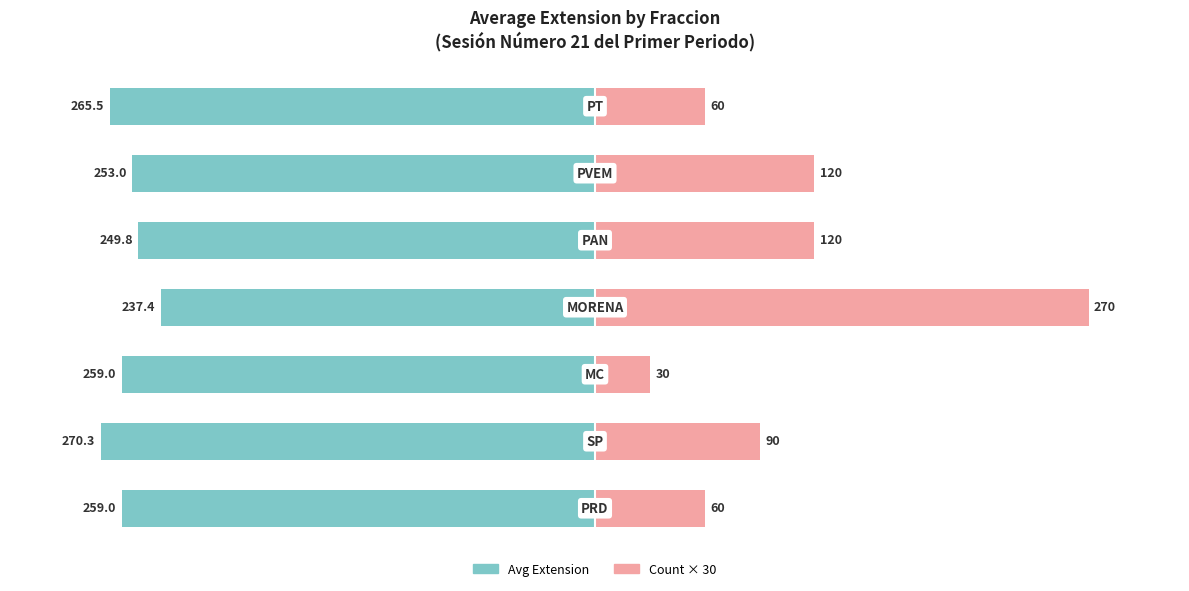

The Count × 30 series shows 13.2 at 200. True or false?

False